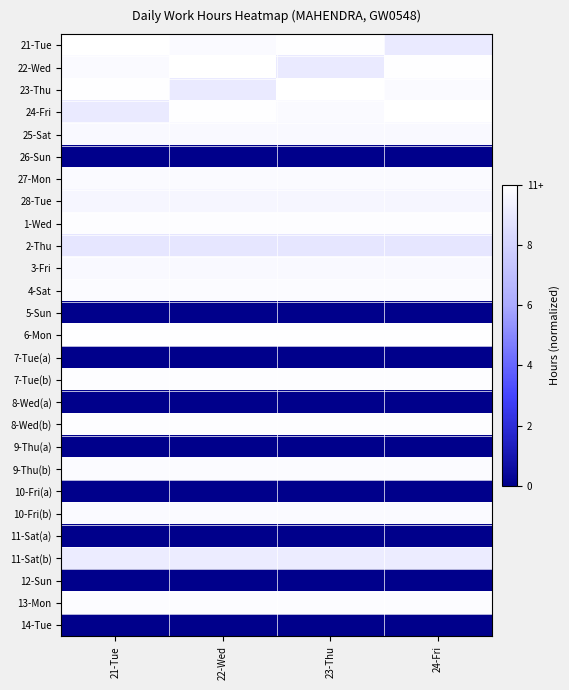

Reading left to right, transcribe all the data shown in this chart.

21-Tue: 21-Tue=1.0	22-Wed=1.0	23-Thu=1.0	24-Fri=0.9
22-Wed: 21-Tue=1.0	22-Wed=1.0	23-Thu=0.9	24-Fri=1.0
23-Thu: 21-Tue=1.0	22-Wed=0.9	23-Thu=1.0	24-Fri=1.0
24-Fri: 21-Tue=0.9	22-Wed=1.0	23-Thu=1.0	24-Fri=1.0
25-Sat: 21-Tue=1.0	22-Wed=1.0	23-Thu=1.0	24-Fri=1.0
26-Sun: 21-Tue=0.0	22-Wed=0.0	23-Thu=0.0	24-Fri=0.0
27-Mon: 21-Tue=1.0	22-Wed=1.0	23-Thu=1.0	24-Fri=1.0
28-Tue: 21-Tue=1.0	22-Wed=1.0	23-Thu=1.0	24-Fri=1.0
1-Wed: 21-Tue=1.0	22-Wed=1.0	23-Thu=1.0	24-Fri=1.0
2-Thu: 21-Tue=0.9	22-Wed=0.9	23-Thu=0.9	24-Fri=0.9
3-Fri: 21-Tue=1.0	22-Wed=1.0	23-Thu=1.0	24-Fri=1.0
4-Sat: 21-Tue=1.0	22-Wed=1.0	23-Thu=1.0	24-Fri=1.0
5-Sun: 21-Tue=0.0	22-Wed=0.0	23-Thu=0.0	24-Fri=0.0
6-Mon: 21-Tue=1.0	22-Wed=1.0	23-Thu=1.0	24-Fri=1.0
7-Tue(a): 21-Tue=0.0	22-Wed=0.0	23-Thu=0.0	24-Fri=0.0
7-Tue(b): 21-Tue=1.0	22-Wed=1.0	23-Thu=1.0	24-Fri=1.0
8-Wed(a): 21-Tue=0.0	22-Wed=0.0	23-Thu=0.0	24-Fri=0.0
8-Wed(b): 21-Tue=1.0	22-Wed=1.0	23-Thu=1.0	24-Fri=1.0
9-Thu(a): 21-Tue=0.0	22-Wed=0.0	23-Thu=0.0	24-Fri=0.0
9-Thu(b): 21-Tue=1.0	22-Wed=1.0	23-Thu=1.0	24-Fri=1.0
10-Fri(a): 21-Tue=0.0	22-Wed=0.0	23-Thu=0.0	24-Fri=0.0
10-Fri(b): 21-Tue=1.0	22-Wed=1.0	23-Thu=1.0	24-Fri=1.0
11-Sat(a): 21-Tue=0.0	22-Wed=0.0	23-Thu=0.0	24-Fri=0.0
11-Sat(b): 21-Tue=0.9	22-Wed=0.9	23-Thu=0.9	24-Fri=0.9
12-Sun: 21-Tue=0.0	22-Wed=0.0	23-Thu=0.0	24-Fri=0.0
13-Mon: 21-Tue=1.0	22-Wed=1.0	23-Thu=1.0	24-Fri=1.0
14-Tue: 21-Tue=0.0	22-Wed=0.0	23-Thu=0.0	24-Fri=0.0